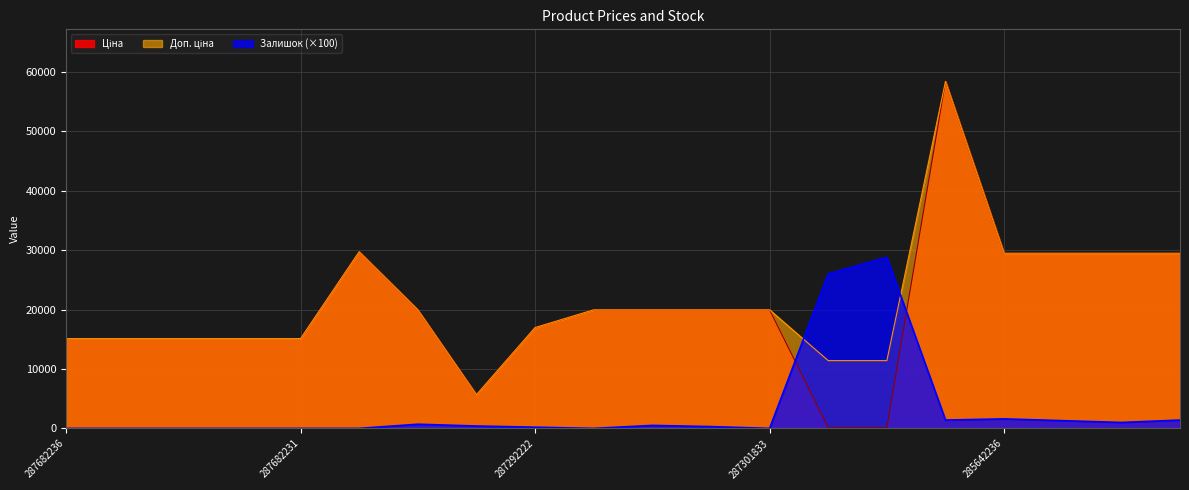

What are all the series names shown in the legend?

Ціна, Доп. ціна, Залишок